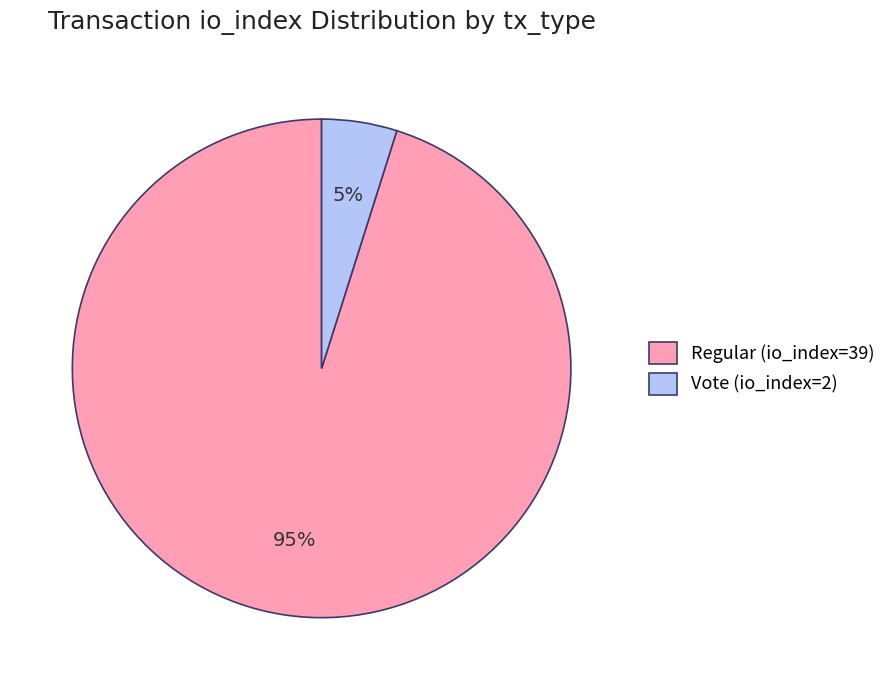

How many slices are in this pie chart?

2